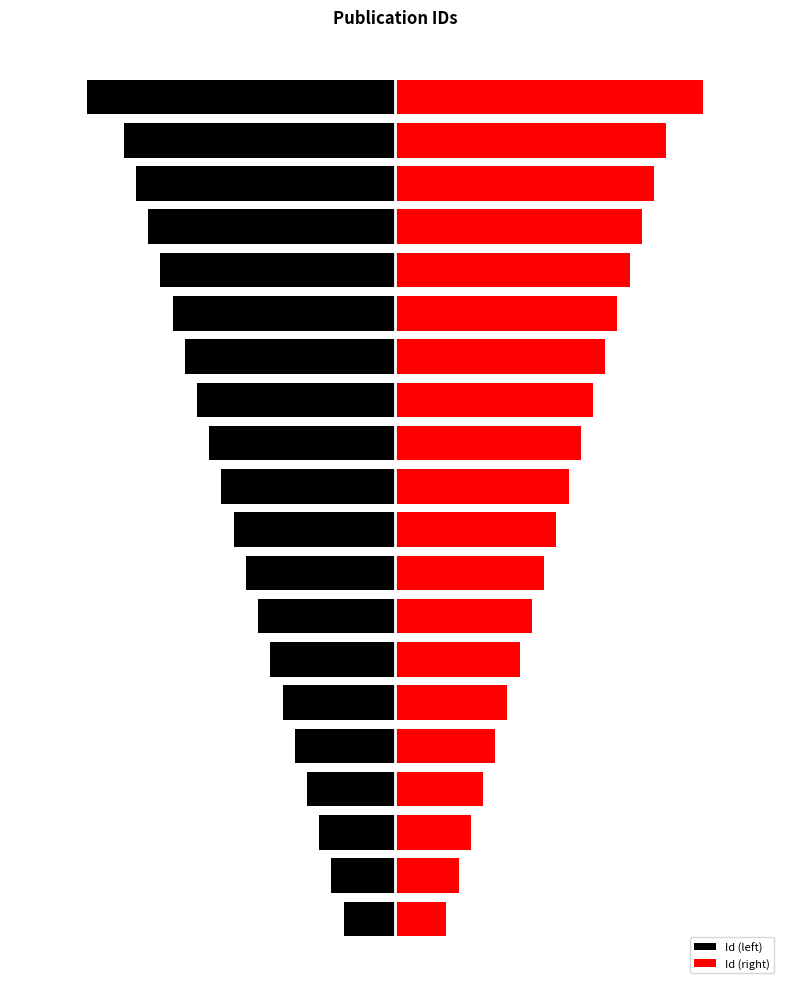

Between 3 and 7, which series saw the biggest shift?

Id (left)